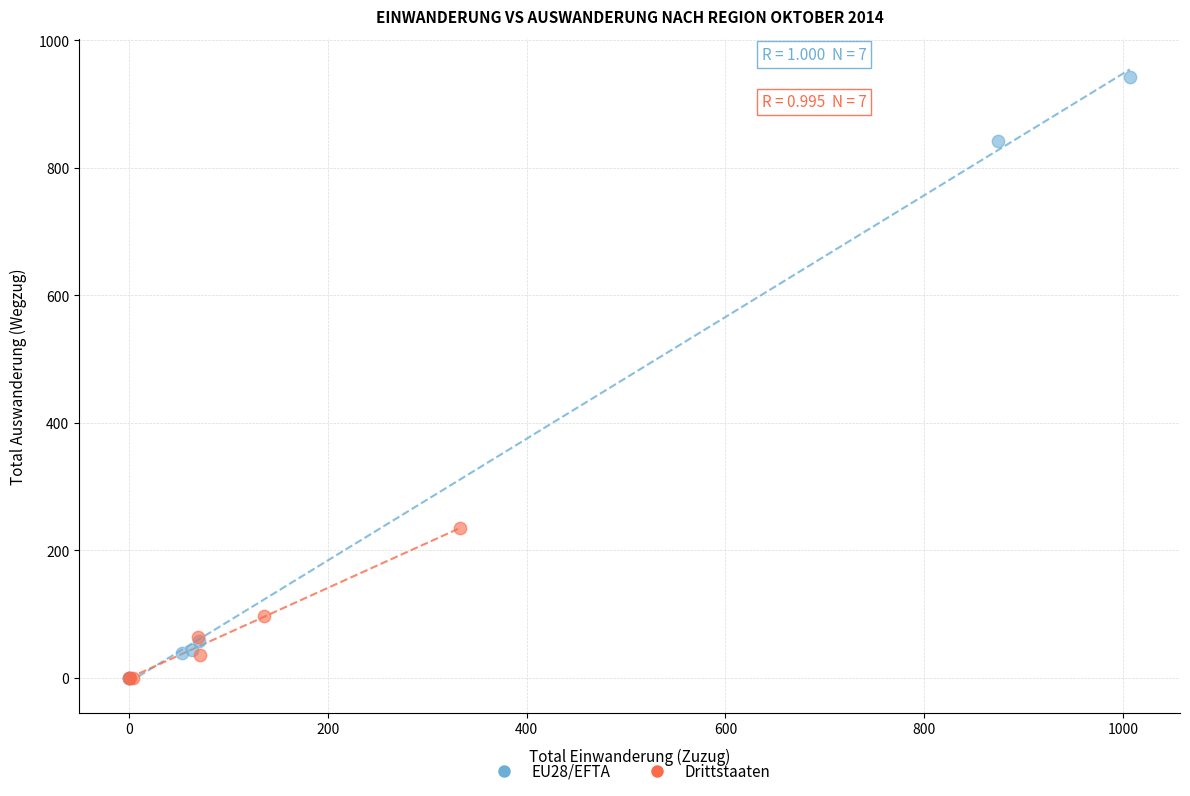

Which series reaches the maximum Y coordinate?

EU28/EFTA